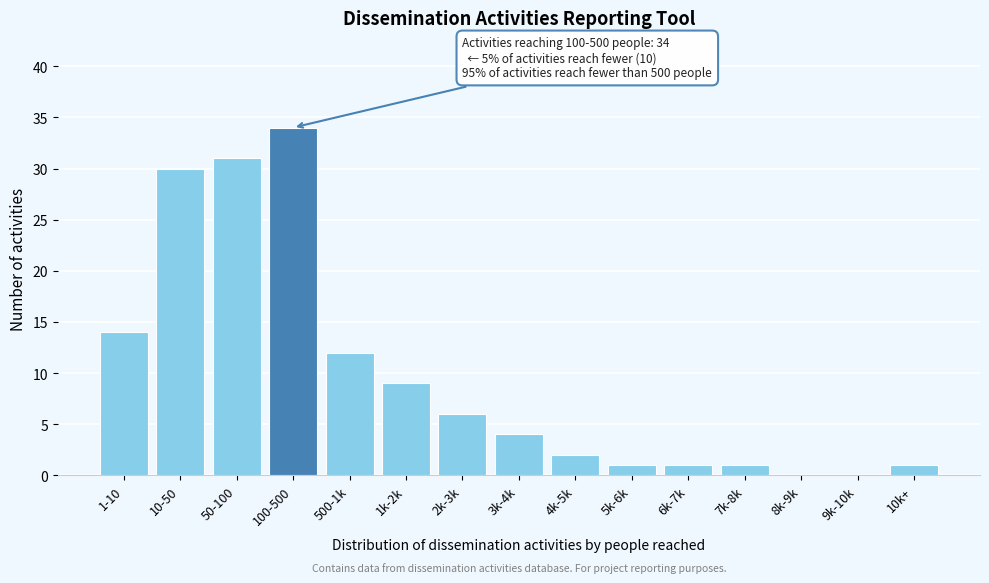

Reading left to right, transcribe all the data shown in this chart.

1-10=14	10-50=30	50-100=31	100-500=34	500-1k=12	1k-2k=9	2k-3k=6	3k-4k=4	4k-5k=2	5k-6k=1	6k-7k=1	7k-8k=1	8k-9k=0	9k-10k=0	10k+=1